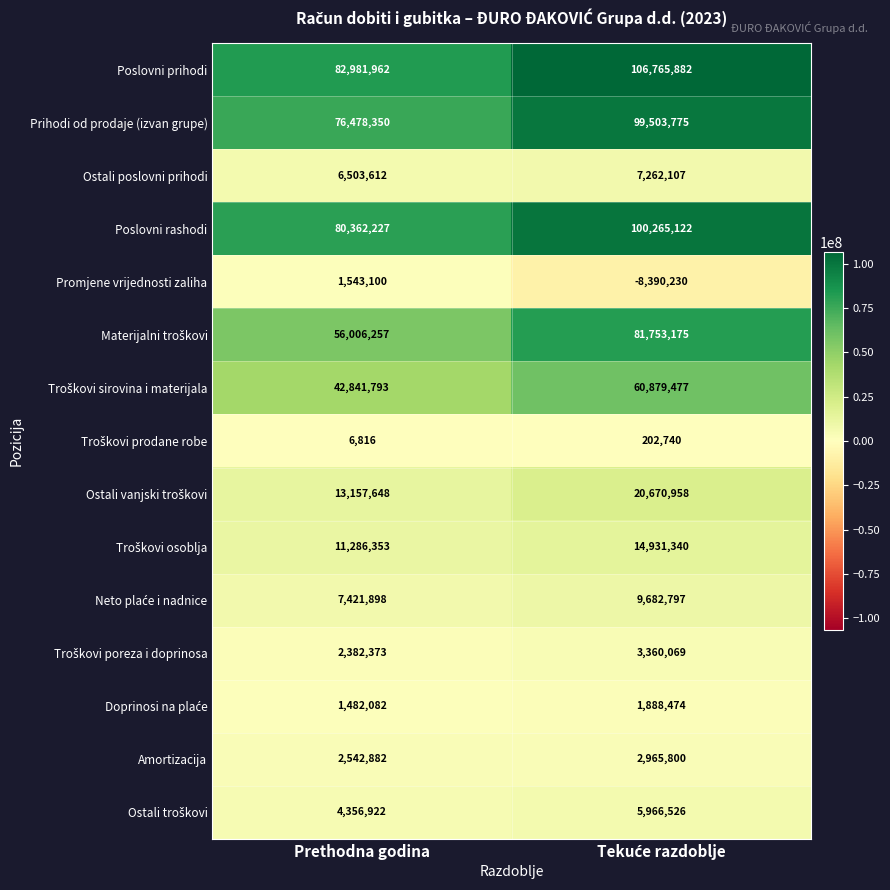

What is the average value of the Poslovni prihodi series?

94873922